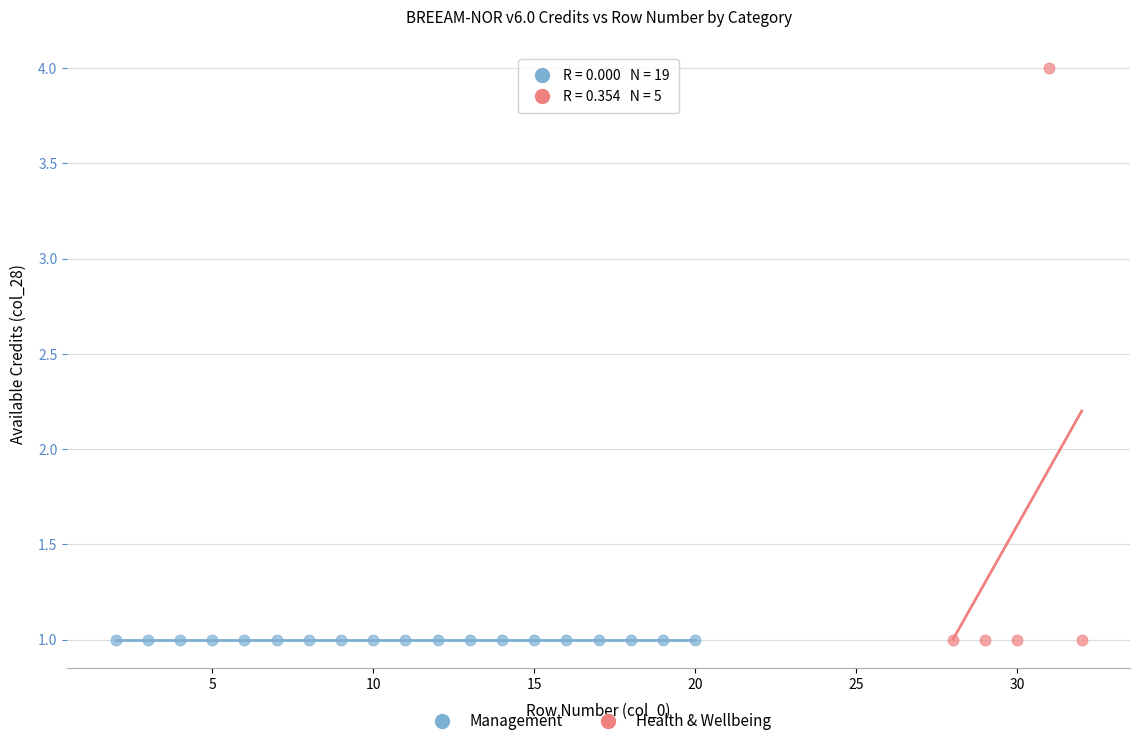

Which series reaches the maximum Y coordinate?

Health & Wellbeing